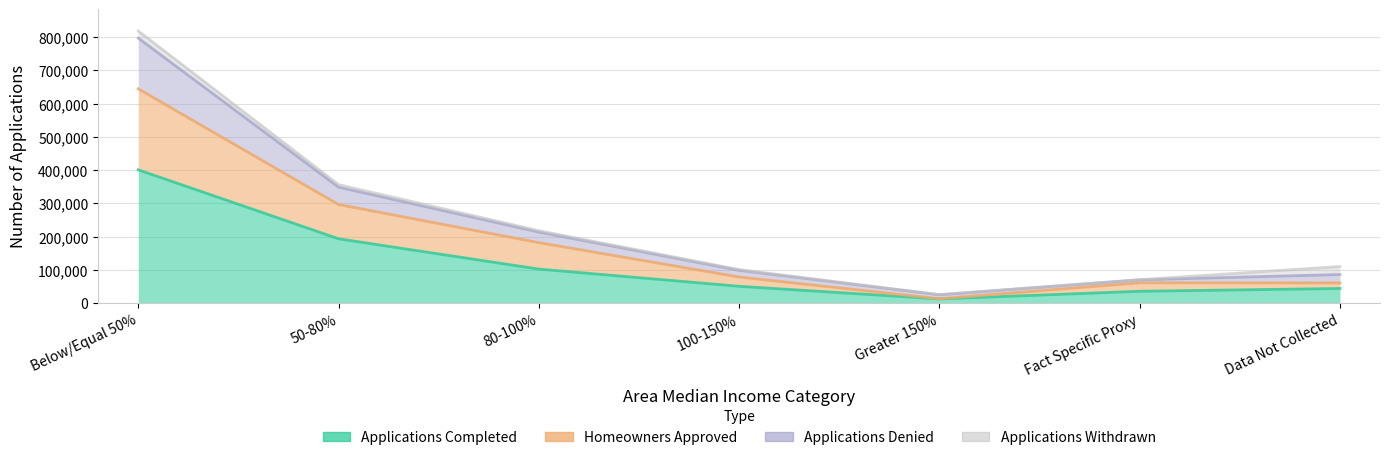

Which category has the highest value in the Homeowners Approved series?

Below/Equal 50%